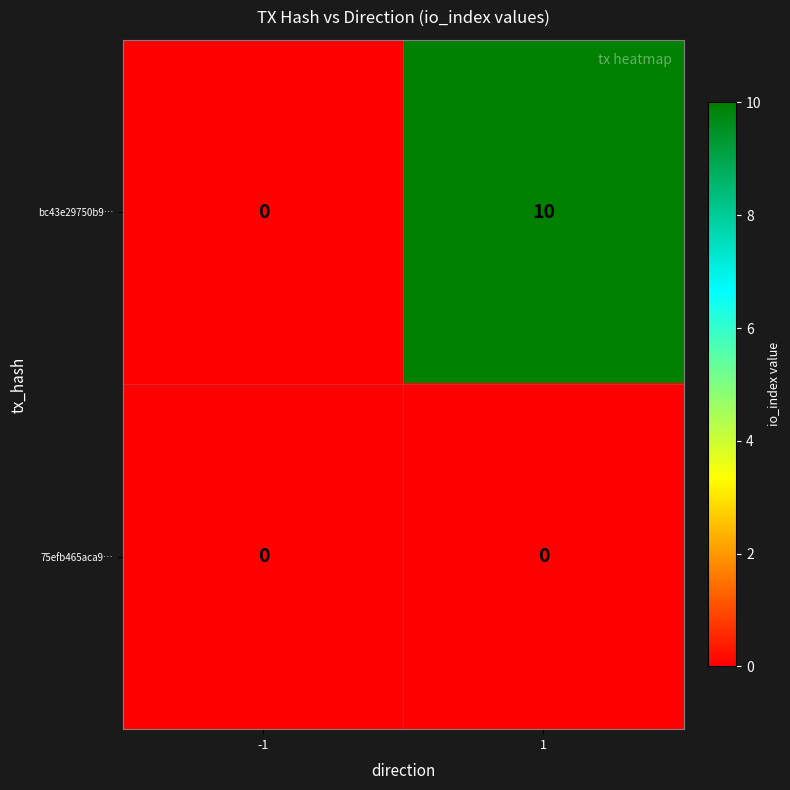

Which series has the largest total across all categories?

bc43e29750b9…